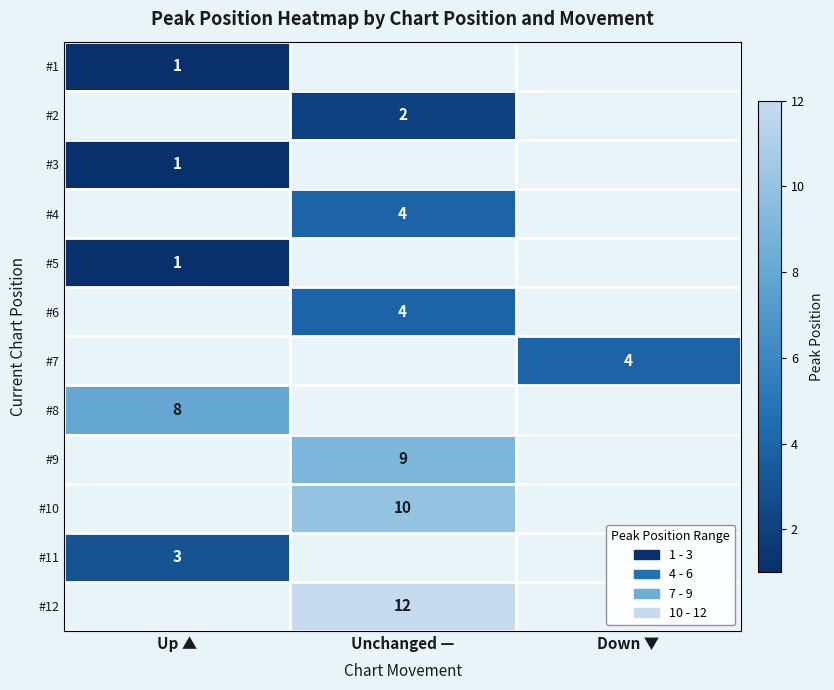

Is the value of #12 at Unchanged — greater than the value of #1 at Up ▲?

Yes